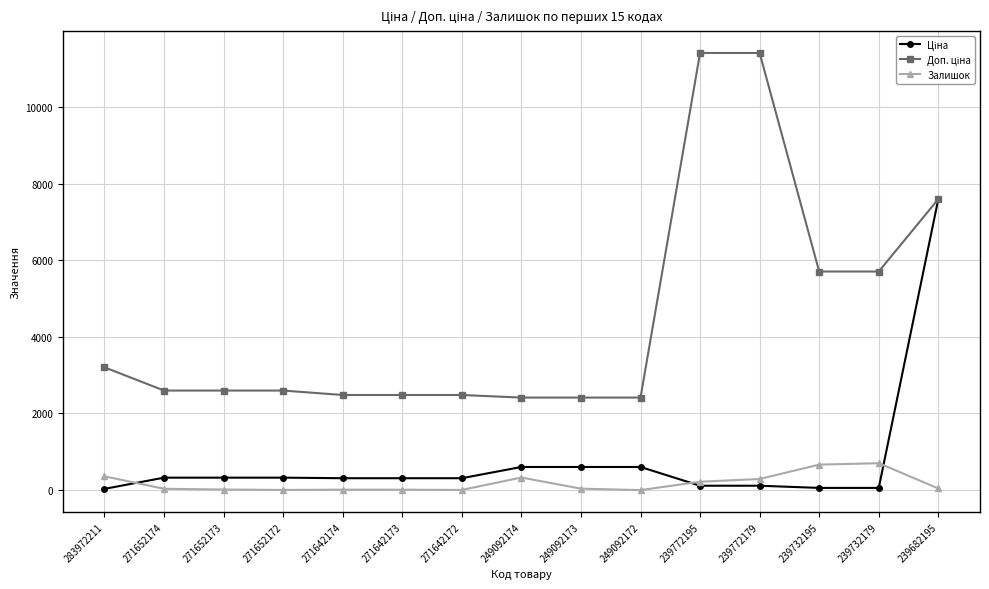

What is the greatest value displayed?

11410.0